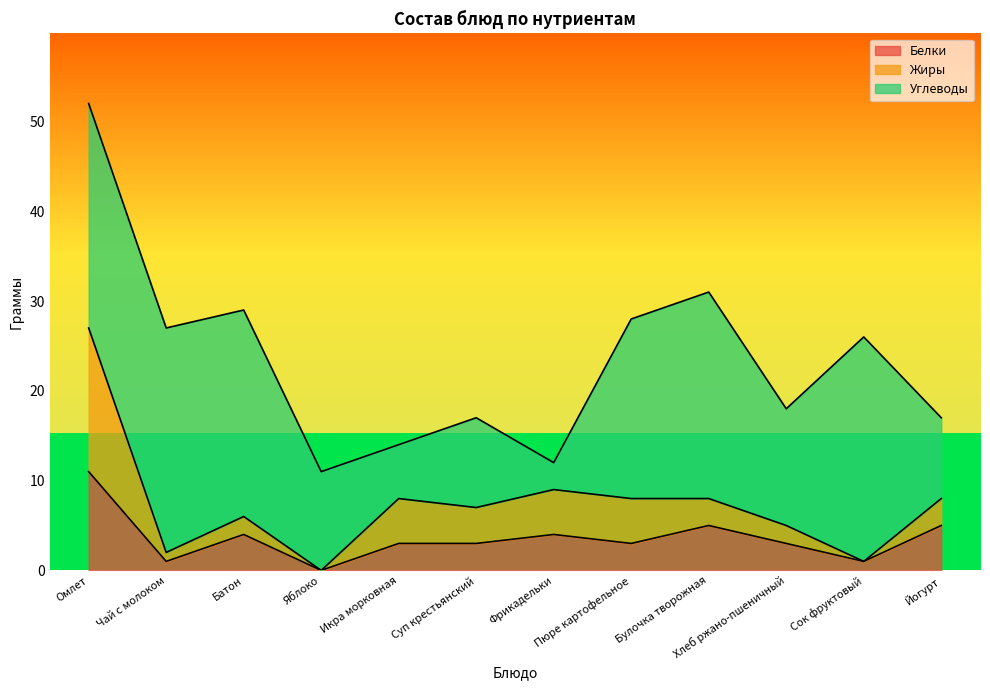

Where is Жиры nearest to the value 13?

Фрикадельки